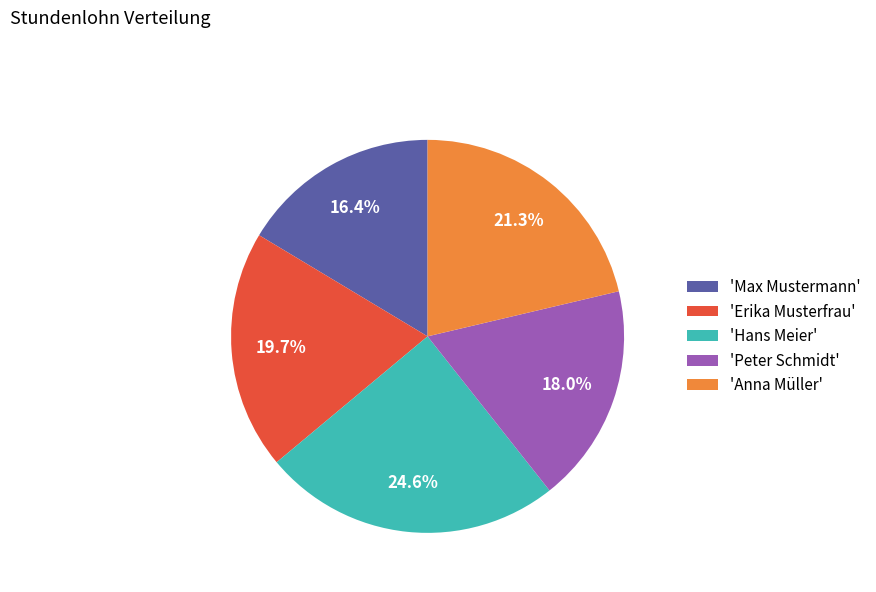

Is there any slice that represents more than half of the pie?

No